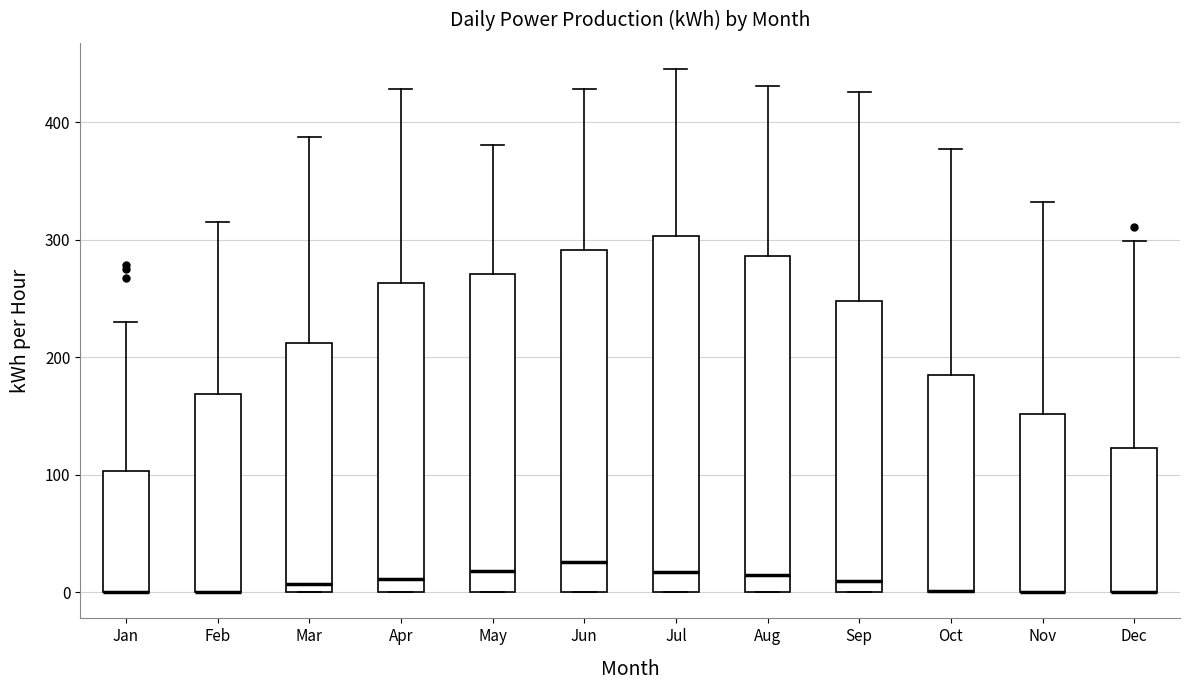

Which box is the tallest, from its lower edge to its upper edge?

Jul